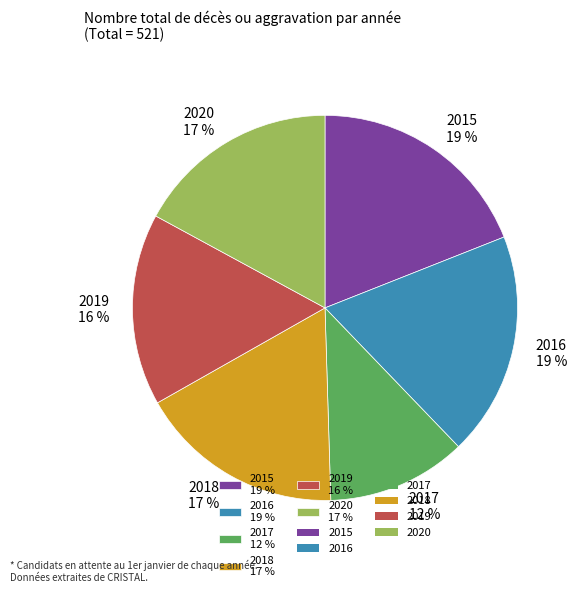

Is it true that 2019 16 % is 26% of the pie?

False